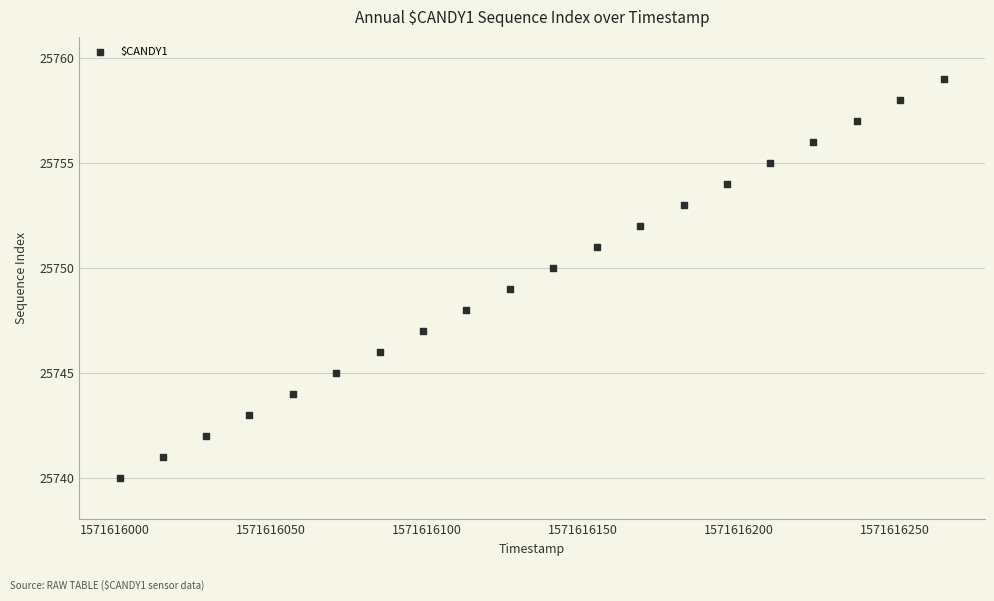

What is the range of Y values (max minus min)?

19